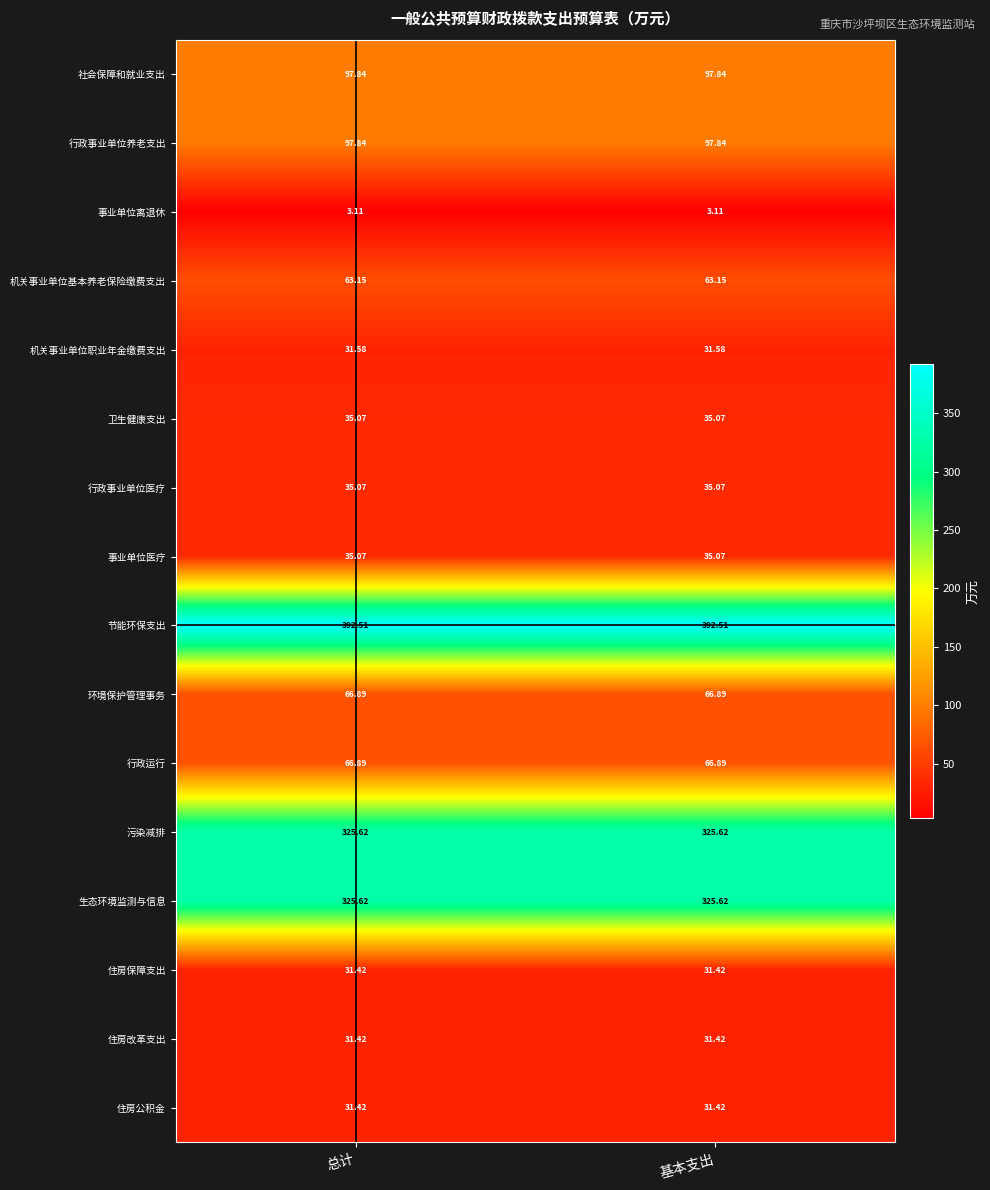

Is the value of 社会保障和就业支出 at 总计 greater than the value of 机关事业单位基本养老保险缴费支出 at 基本支出?

Yes